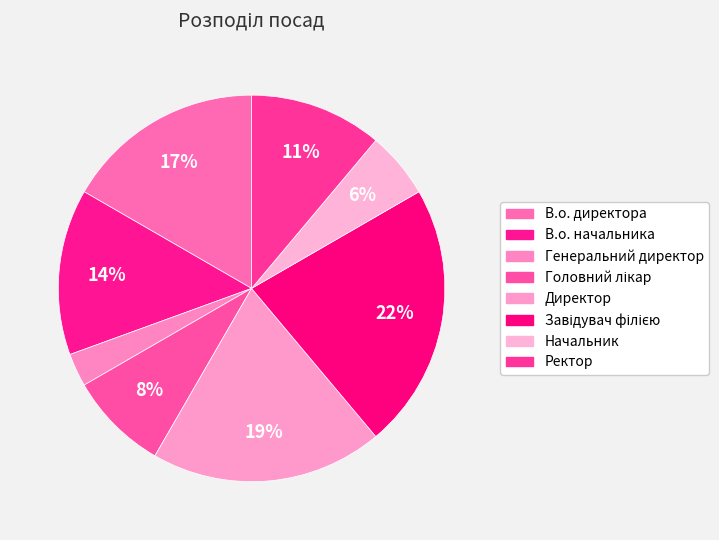

To the nearest percent, what is the difference between the largest and smallest slice percentages?

19%